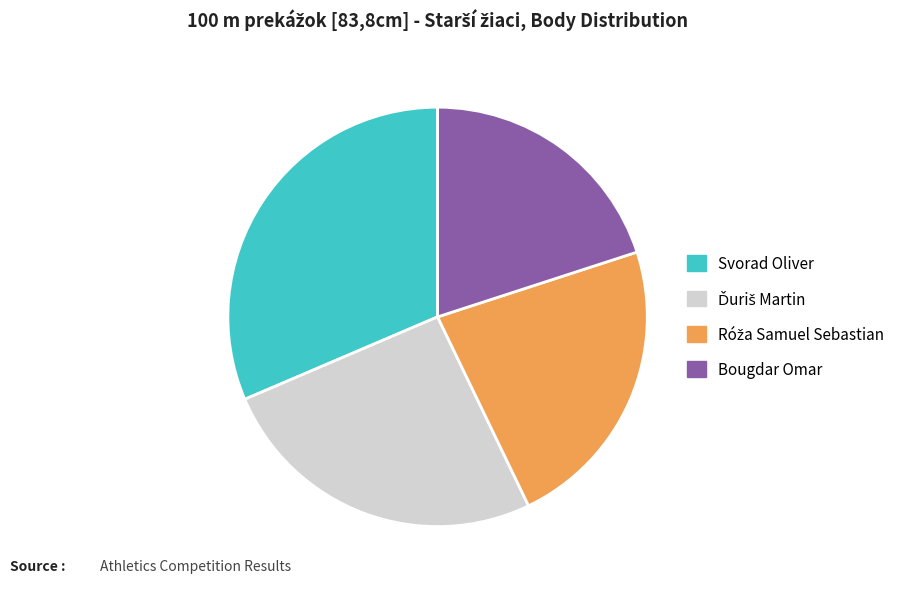

True or false: Bougdar Omar accounts for 20% of the total.

True